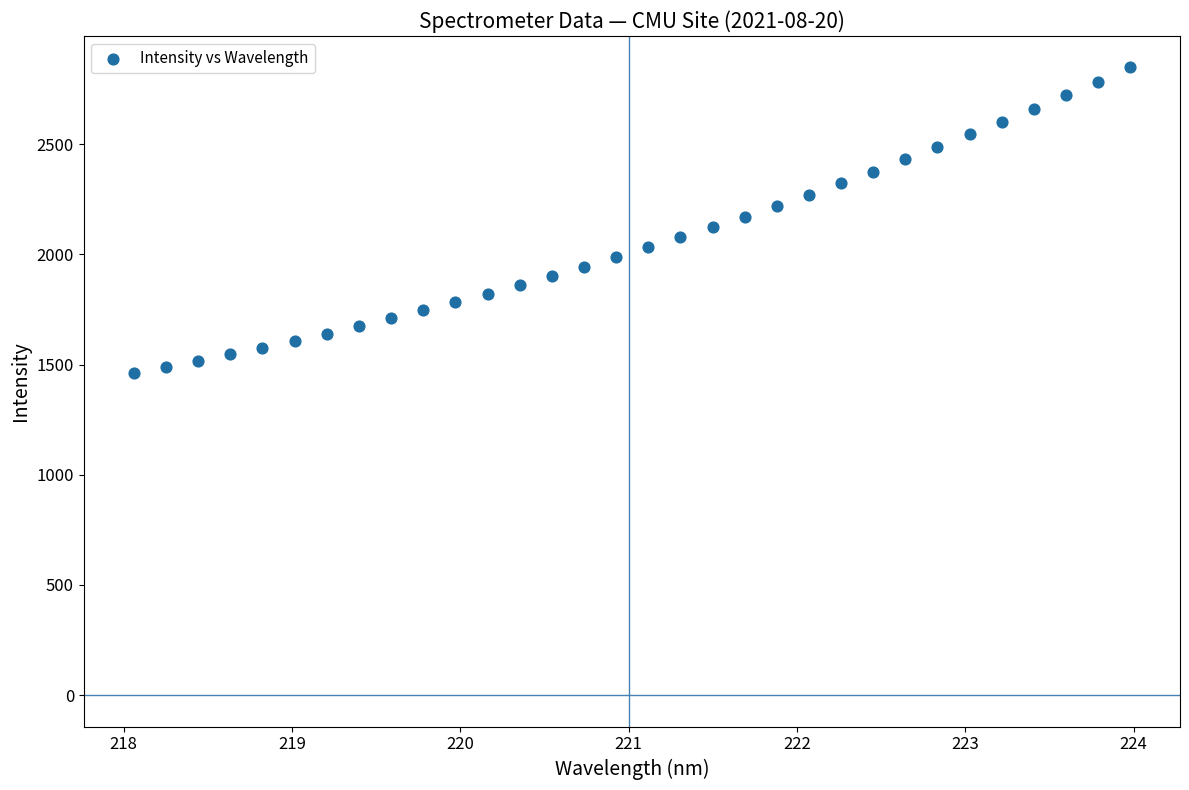

What is the range of X values (max minus min)?

5.9